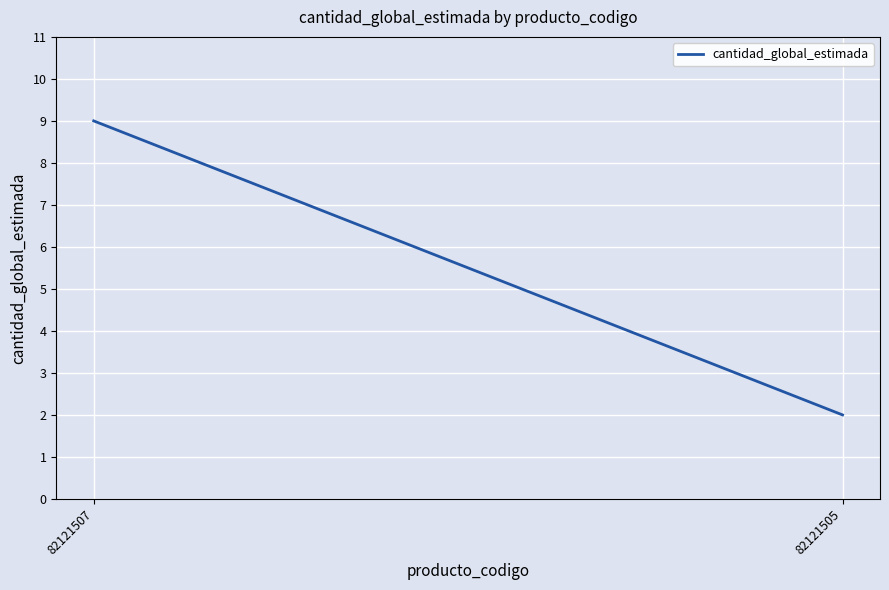

Reading left to right, transcribe all the data shown in this chart.

82121507=9	82121505=2